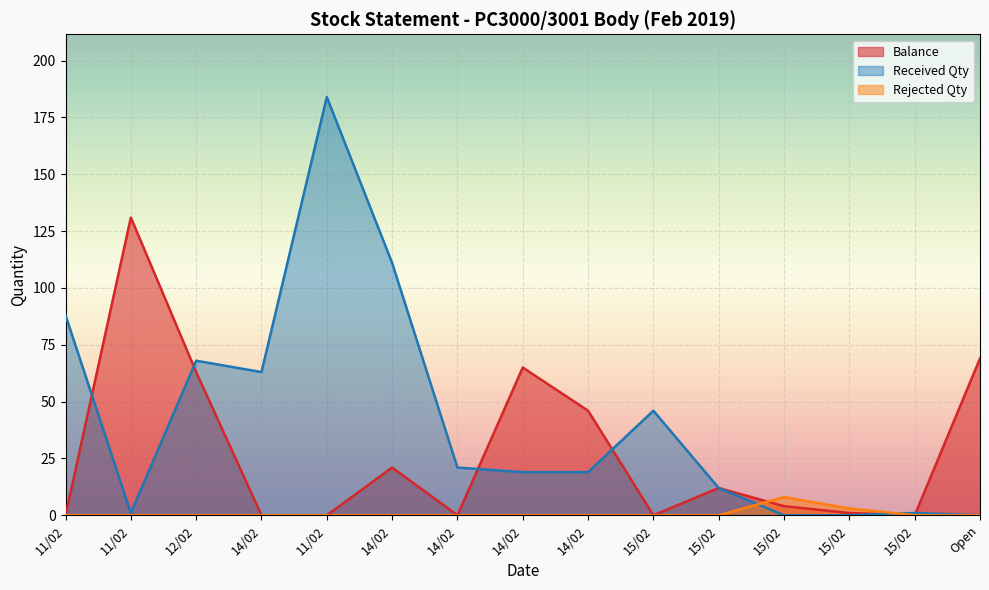

What is the sum of all Balance values?

412